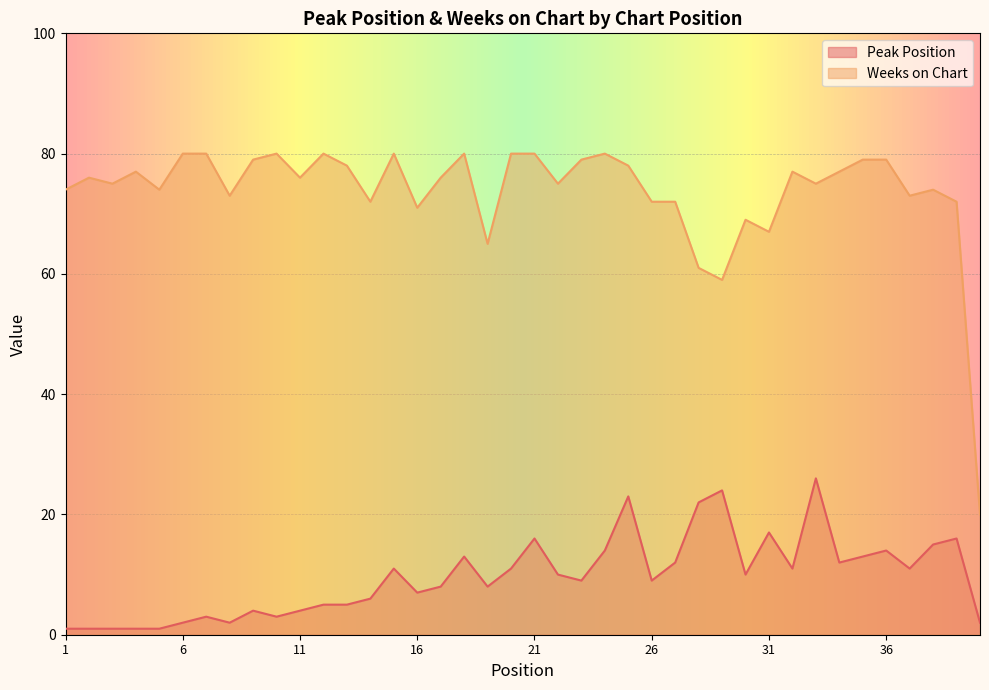

Reading left to right, transcribe all the data shown in this chart.

Peak Position: 1=1	2=1	3=1	4=1	5=1	6=2	7=3	8=2	9=4	10=3	11=4	12=5	13=5	14=6	15=11	16=7	17=8	18=13	19=8	20=11	21=16	22=10	23=9	24=14	25=23	26=9	27=12	28=22	29=24	30=10	31=17	32=11	33=26	34=12	35=13	36=14	37=11	38=15	39=16	40=2
Weeks on Chart: 1=74	2=76	3=75	4=77	5=74	6=80	7=80	8=73	9=79	10=80	11=76	12=80	13=78	14=72	15=80	16=71	17=76	18=80	19=65	20=80	21=80	22=75	23=79	24=80	25=78	26=72	27=72	28=61	29=59	30=69	31=67	32=77	33=75	34=77	35=79	36=79	37=73	38=74	39=72	40=20